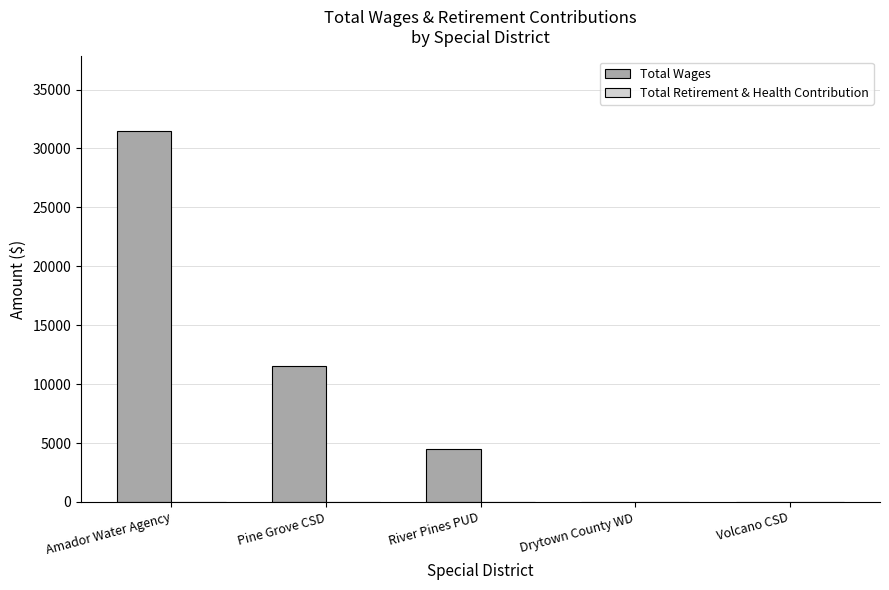

What is the sum of all values?

47507